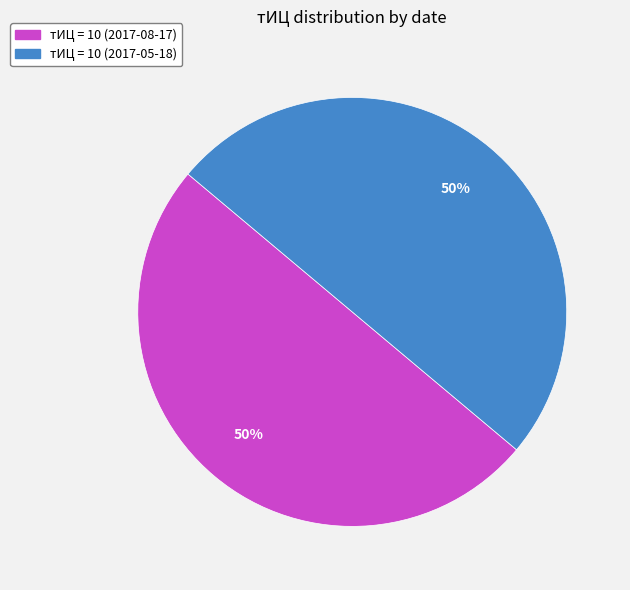

Count the number of slices in the pie.

2